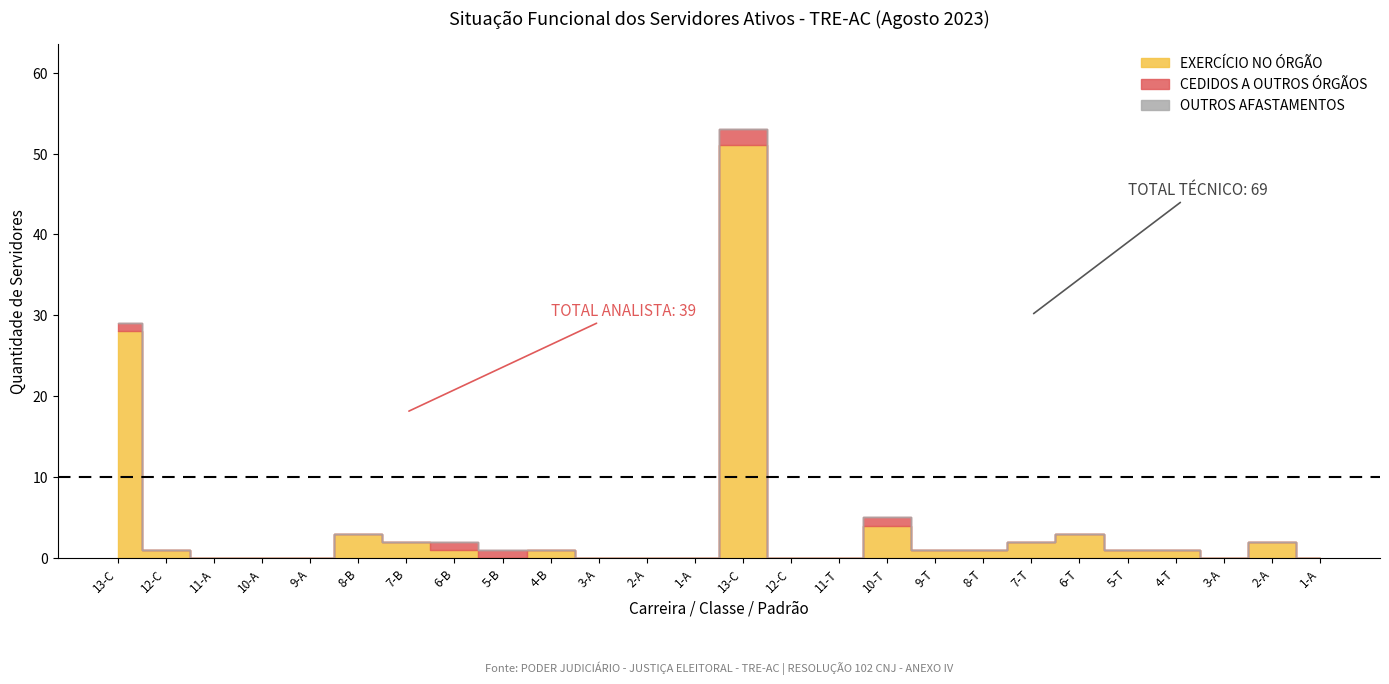

List the series in order of their peak value, lowest first.

OUTROS AFASTAMENTOS, CEDIDOS A OUTROS ÓRGÃOS, EXERCÍCIO NO ÓRGÃO